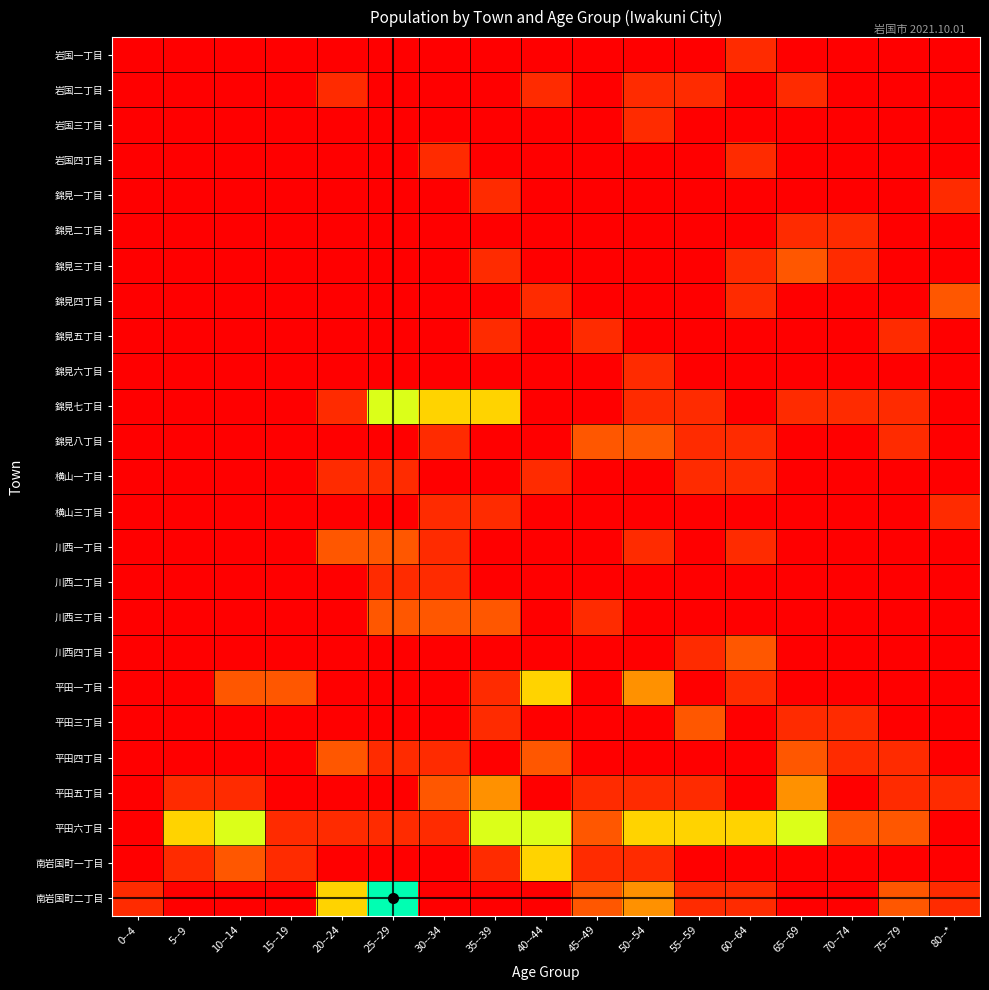

Reading left to right, what are all the values shown in this chart?

岩国一丁目: 0--4=0	5--9=0	10--14=0	15--19=0	20--24=0	25--29=0	30--34=0	35--39=0	40--44=0	45--49=0	50--54=0	55--59=0	60--64=1	65--69=0	70--74=0	75--79=0	80--*=0
岩国二丁目: 0--4=0	5--9=0	10--14=0	15--19=0	20--24=1	25--29=0	30--34=0	35--39=0	40--44=1	45--49=0	50--54=1	55--59=1	60--64=0	65--69=1	70--74=0	75--79=0	80--*=0
岩国三丁目: 0--4=0	5--9=0	10--14=0	15--19=0	20--24=0	25--29=0	30--34=0	35--39=0	40--44=0	45--49=0	50--54=1	55--59=0	60--64=0	65--69=0	70--74=0	75--79=0	80--*=0
岩国四丁目: 0--4=0	5--9=0	10--14=0	15--19=0	20--24=0	25--29=0	30--34=1	35--39=0	40--44=0	45--49=0	50--54=0	55--59=0	60--64=1	65--69=0	70--74=0	75--79=0	80--*=0
錦見一丁目: 0--4=0	5--9=0	10--14=0	15--19=0	20--24=0	25--29=0	30--34=0	35--39=1	40--44=0	45--49=0	50--54=0	55--59=0	60--64=0	65--69=0	70--74=0	75--79=0	80--*=1
錦見二丁目: 0--4=0	5--9=0	10--14=0	15--19=0	20--24=0	25--29=0	30--34=0	35--39=0	40--44=0	45--49=0	50--54=0	55--59=0	60--64=0	65--69=1	70--74=1	75--79=0	80--*=0
錦見三丁目: 0--4=0	5--9=0	10--14=0	15--19=0	20--24=0	25--29=0	30--34=0	35--39=1	40--44=0	45--49=0	50--54=0	55--59=0	60--64=1	65--69=2	70--74=1	75--79=0	80--*=0
錦見四丁目: 0--4=0	5--9=0	10--14=0	15--19=0	20--24=0	25--29=0	30--34=0	35--39=0	40--44=1	45--49=0	50--54=0	55--59=0	60--64=1	65--69=0	70--74=0	75--79=0	80--*=2
錦見五丁目: 0--4=0	5--9=0	10--14=0	15--19=0	20--24=0	25--29=0	30--34=0	35--39=1	40--44=0	45--49=1	50--54=0	55--59=0	60--64=0	65--69=0	70--74=0	75--79=1	80--*=0
錦見六丁目: 0--4=0	5--9=0	10--14=0	15--19=0	20--24=0	25--29=0	30--34=0	35--39=0	40--44=0	45--49=0	50--54=1	55--59=0	60--64=0	65--69=0	70--74=0	75--79=0	80--*=0
錦見七丁目: 0--4=0	5--9=0	10--14=0	15--19=0	20--24=1	25--29=5	30--34=4	35--39=4	40--44=0	45--49=0	50--54=1	55--59=1	60--64=0	65--69=1	70--74=1	75--79=1	80--*=0
錦見八丁目: 0--4=0	5--9=0	10--14=0	15--19=0	20--24=0	25--29=0	30--34=1	35--39=0	40--44=0	45--49=2	50--54=2	55--59=1	60--64=1	65--69=0	70--74=0	75--79=1	80--*=0
横山一丁目: 0--4=0	5--9=0	10--14=0	15--19=0	20--24=1	25--29=1	30--34=0	35--39=0	40--44=1	45--49=0	50--54=0	55--59=1	60--64=1	65--69=0	70--74=0	75--79=0	80--*=0
横山三丁目: 0--4=0	5--9=0	10--14=0	15--19=0	20--24=0	25--29=0	30--34=1	35--39=1	40--44=0	45--49=0	50--54=0	55--59=0	60--64=0	65--69=0	70--74=0	75--79=0	80--*=1
川西一丁目: 0--4=0	5--9=0	10--14=0	15--19=0	20--24=2	25--29=2	30--34=1	35--39=0	40--44=0	45--49=0	50--54=1	55--59=0	60--64=1	65--69=0	70--74=0	75--79=0	80--*=0
川西二丁目: 0--4=0	5--9=0	10--14=0	15--19=0	20--24=0	25--29=1	30--34=1	35--39=0	40--44=0	45--49=0	50--54=0	55--59=0	60--64=0	65--69=0	70--74=0	75--79=0	80--*=0
川西三丁目: 0--4=0	5--9=0	10--14=0	15--19=0	20--24=0	25--29=2	30--34=2	35--39=2	40--44=0	45--49=1	50--54=0	55--59=0	60--64=0	65--69=0	70--74=0	75--79=0	80--*=0
川西四丁目: 0--4=0	5--9=0	10--14=0	15--19=0	20--24=0	25--29=0	30--34=0	35--39=0	40--44=0	45--49=0	50--54=0	55--59=1	60--64=2	65--69=0	70--74=0	75--79=0	80--*=0
平田一丁目: 0--4=0	5--9=0	10--14=2	15--19=2	20--24=0	25--29=0	30--34=0	35--39=1	40--44=4	45--49=0	50--54=3	55--59=0	60--64=1	65--69=0	70--74=0	75--79=0	80--*=0
平田三丁目: 0--4=0	5--9=0	10--14=0	15--19=0	20--24=0	25--29=0	30--34=0	35--39=1	40--44=0	45--49=0	50--54=0	55--59=2	60--64=0	65--69=1	70--74=1	75--79=0	80--*=0
平田四丁目: 0--4=0	5--9=0	10--14=0	15--19=0	20--24=2	25--29=1	30--34=1	35--39=0	40--44=2	45--49=0	50--54=0	55--59=0	60--64=0	65--69=2	70--74=1	75--79=1	80--*=0
平田五丁目: 0--4=0	5--9=1	10--14=1	15--19=0	20--24=0	25--29=0	30--34=2	35--39=3	40--44=0	45--49=1	50--54=1	55--59=1	60--64=0	65--69=3	70--74=0	75--79=1	80--*=1
平田六丁目: 0--4=0	5--9=4	10--14=5	15--19=1	20--24=1	25--29=1	30--34=1	35--39=5	40--44=5	45--49=2	50--54=4	55--59=4	60--64=4	65--69=5	70--74=2	75--79=2	80--*=0
南岩国町一丁目: 0--4=0	5--9=1	10--14=2	15--19=1	20--24=0	25--29=0	30--34=0	35--39=1	40--44=4	45--49=1	50--54=1	55--59=0	60--64=0	65--69=0	70--74=0	75--79=0	80--*=0
南岩国町二丁目: 0--4=1	5--9=0	10--14=0	15--19=0	20--24=4	25--29=7	30--34=0	35--39=0	40--44=0	45--49=2	50--54=3	55--59=1	60--64=1	65--69=0	70--74=0	75--79=2	80--*=1